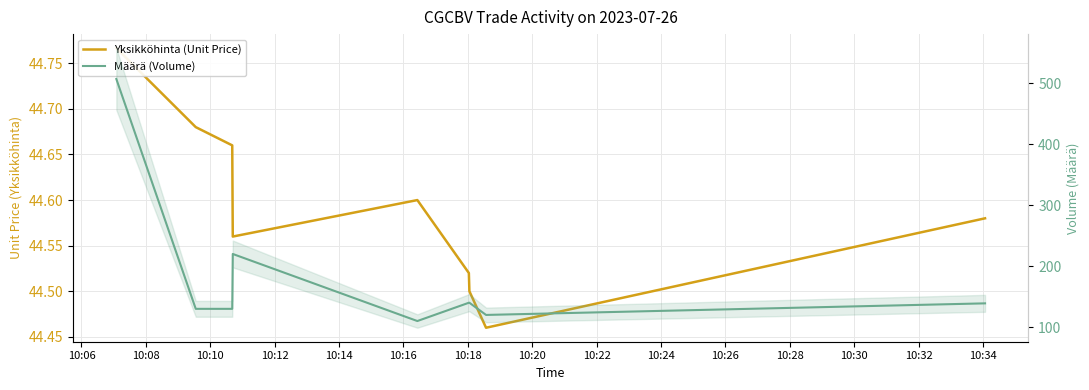

Does the chart display data point markers on the line(s)?

No